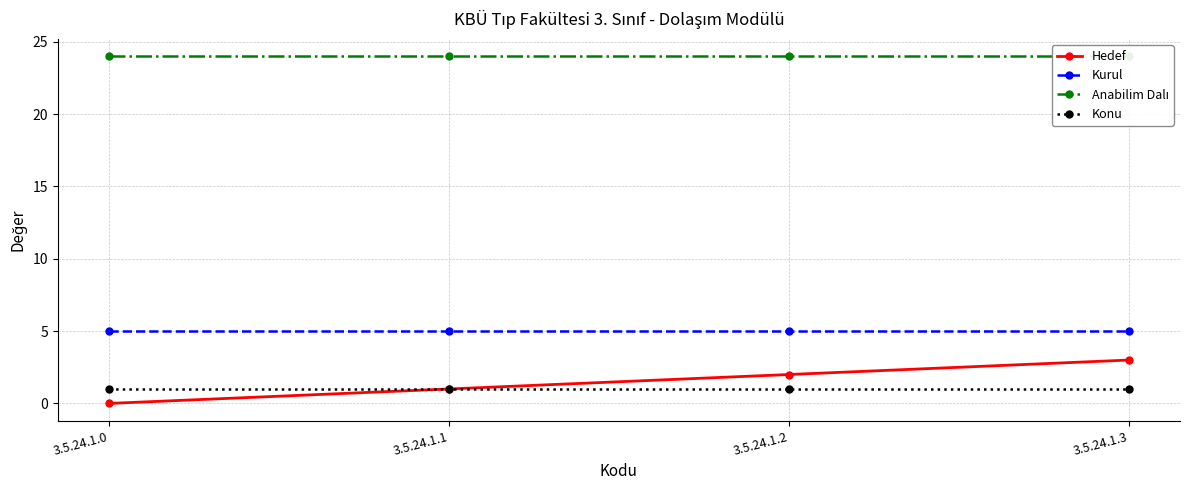

The Konu series shows 0 at 3.5.24.1.1. True or false?

False